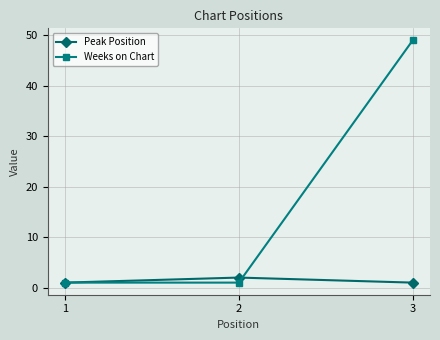

What is the value of the Weeks on Chart point at the 3rd from the left?

49